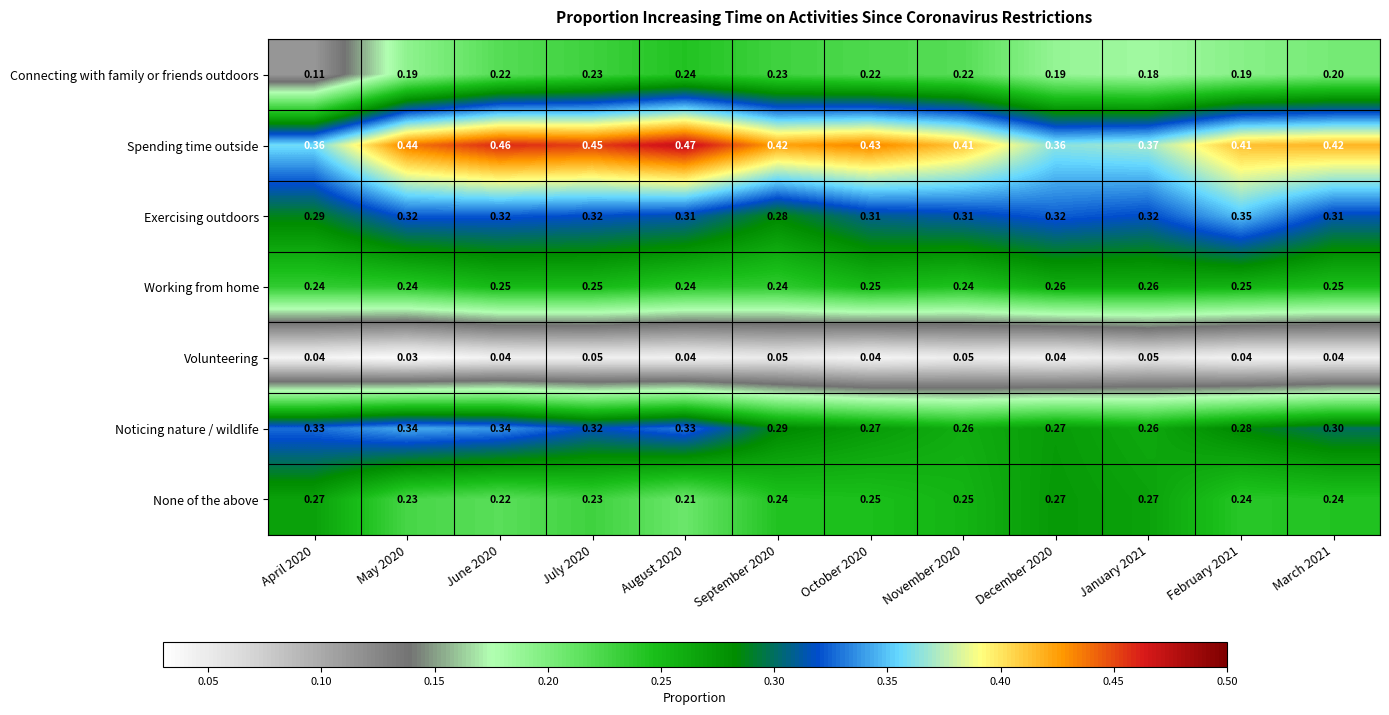

Which label corresponds to the smallest value in the chart?

May 2020